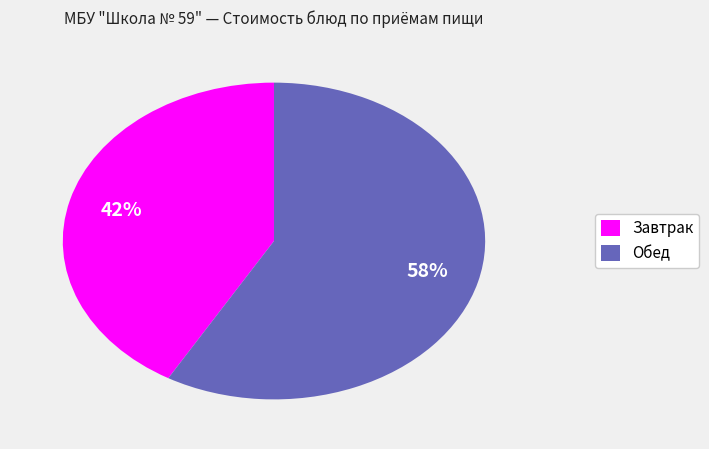

To the nearest percent, what is the average slice percentage?

50%